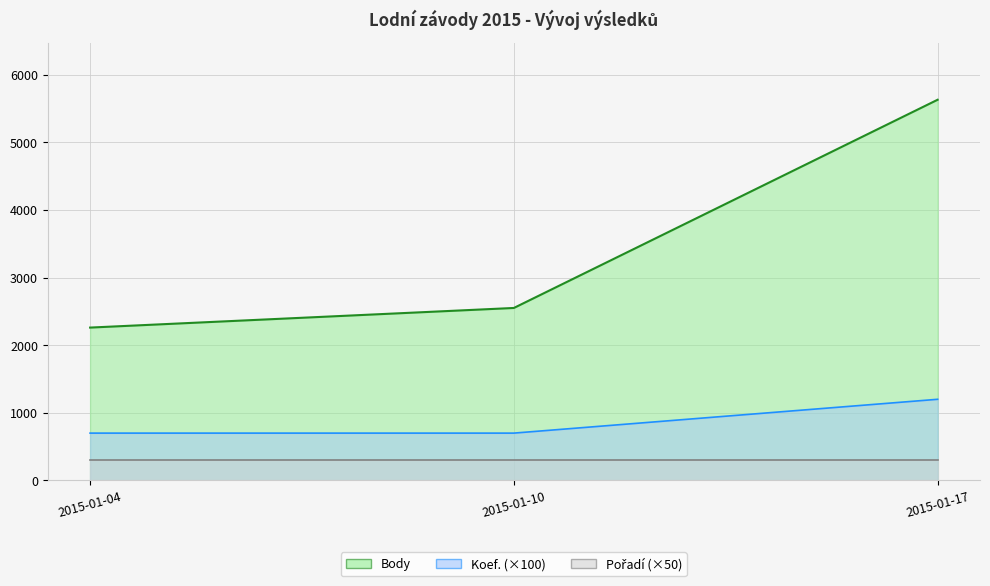

Which has a higher value, 2015-01-10 or 2015-01-04?

2015-01-10